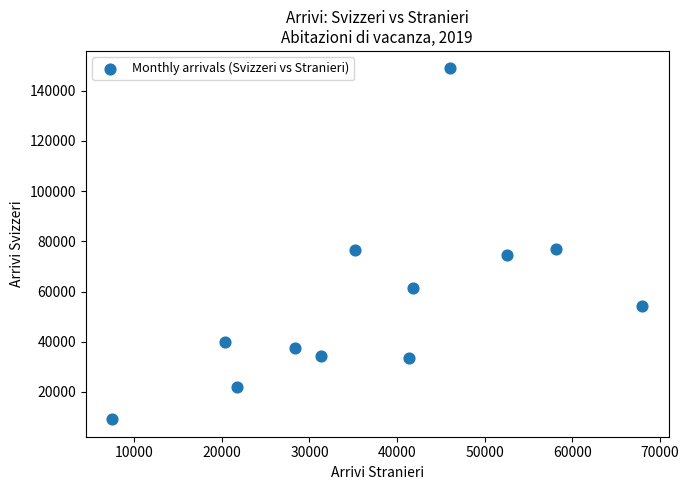

What is the average X value?

37700.0